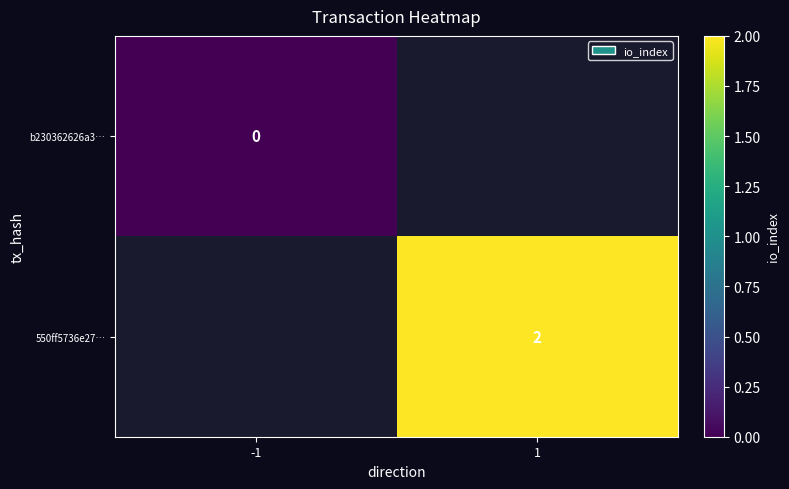

Is it true that 550ff5736e27… equals 2 at 1?

True